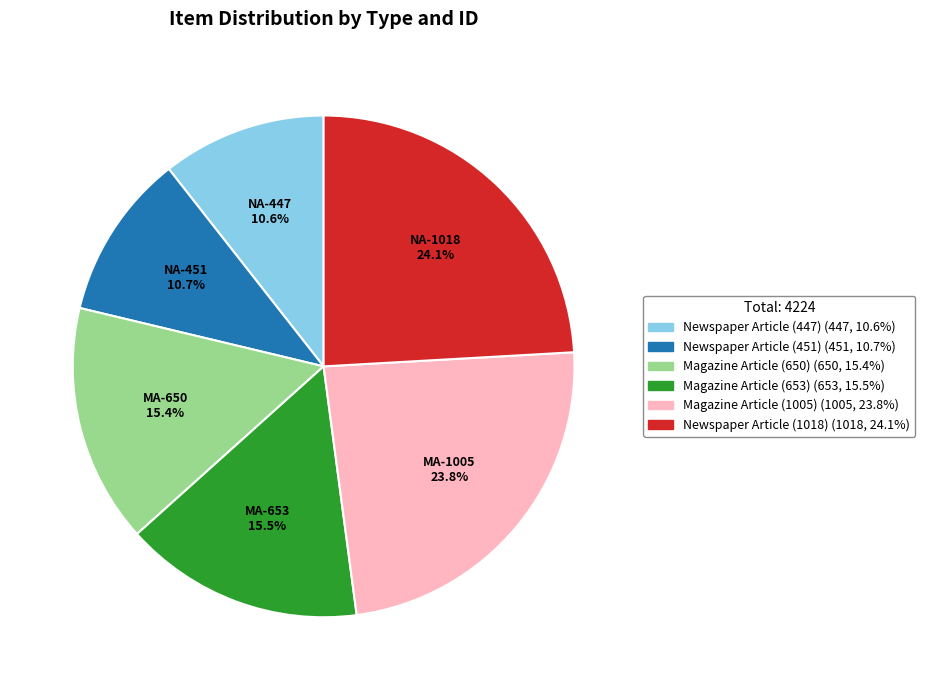

To the nearest percent, what is the combined percentage of Newspaper Article (447) and Newspaper Article (1018)?

35%